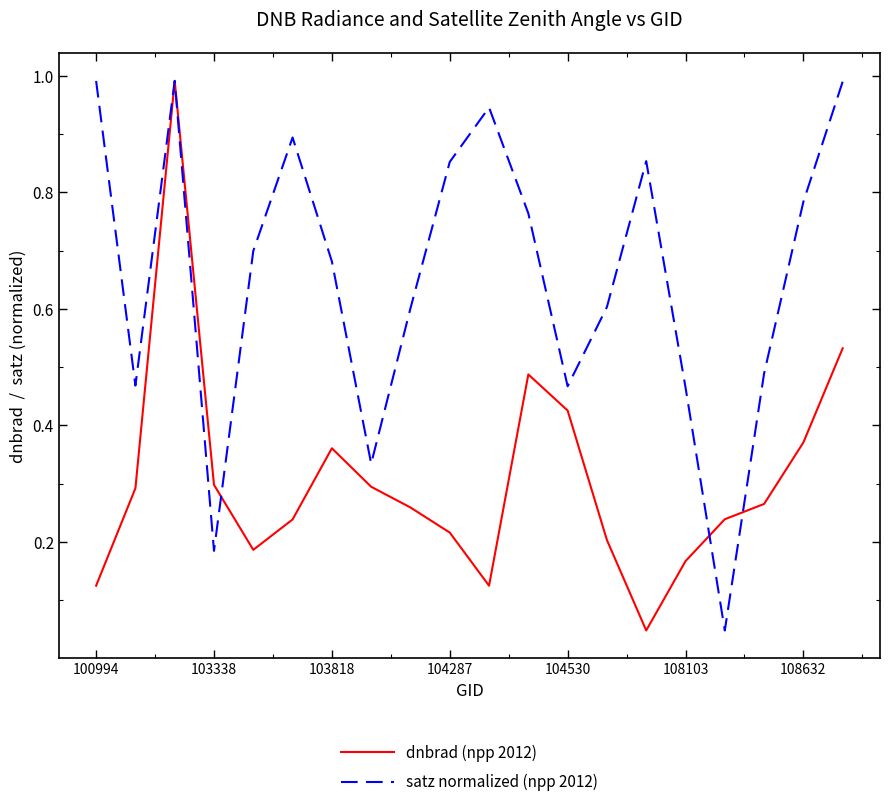

What is the greatest value displayed?

1.0